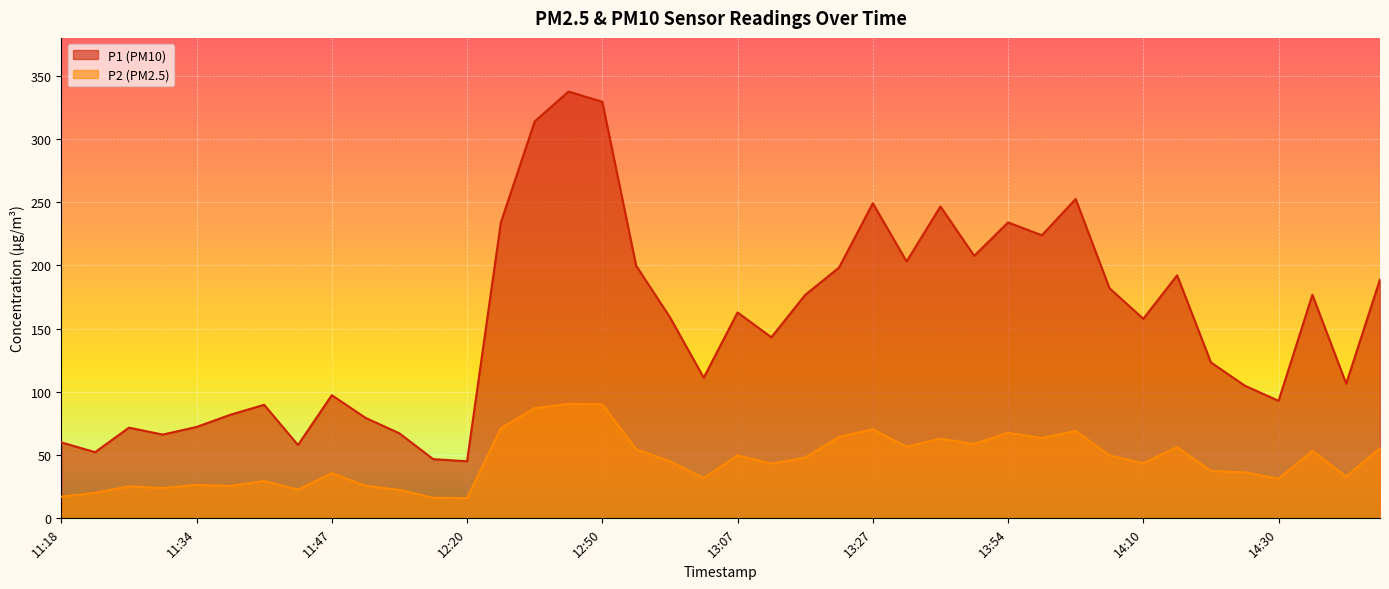

How many lines are shown in the chart?

2